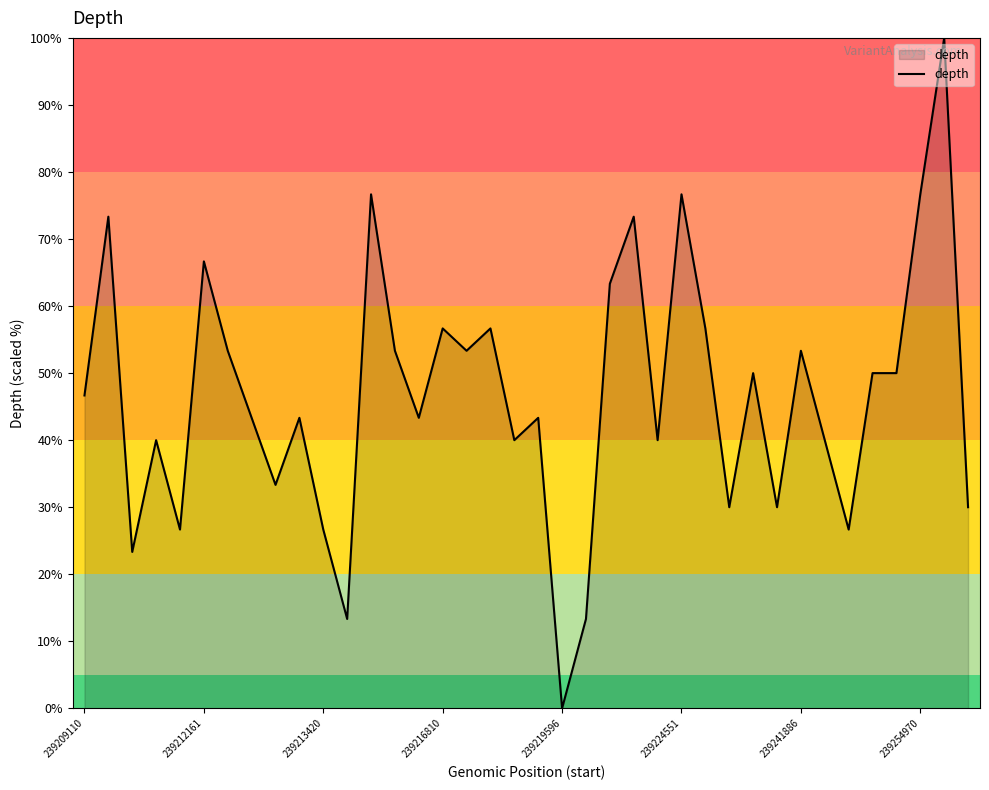

What is the difference between the maximum and minimum values?

100.0